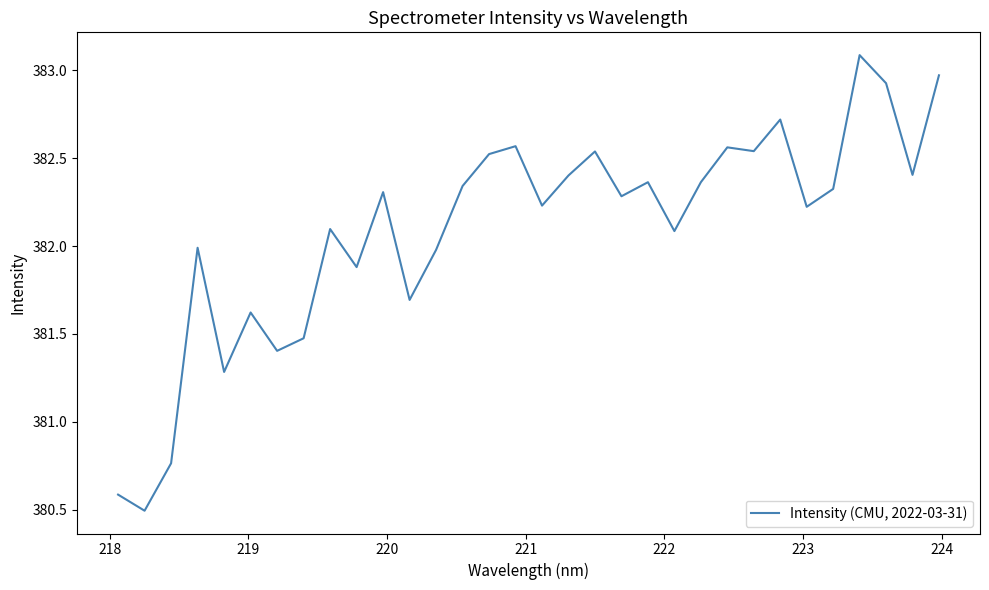

What is the difference between the maximum and second lowest values?

2.5